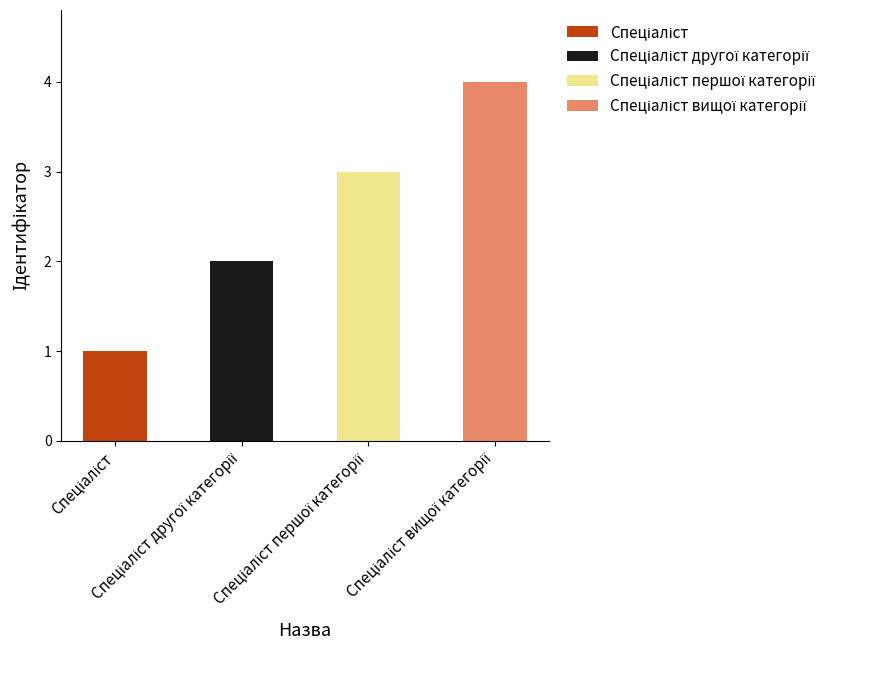

What is the greatest value displayed?

4